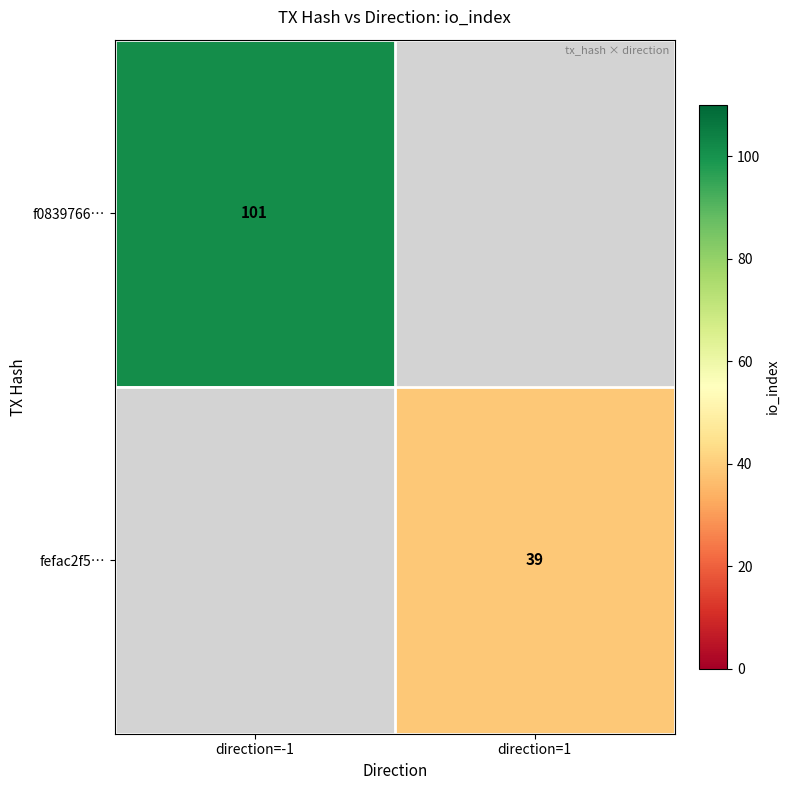

Is it true that f0839766… equals 101 at direction=-1?

True